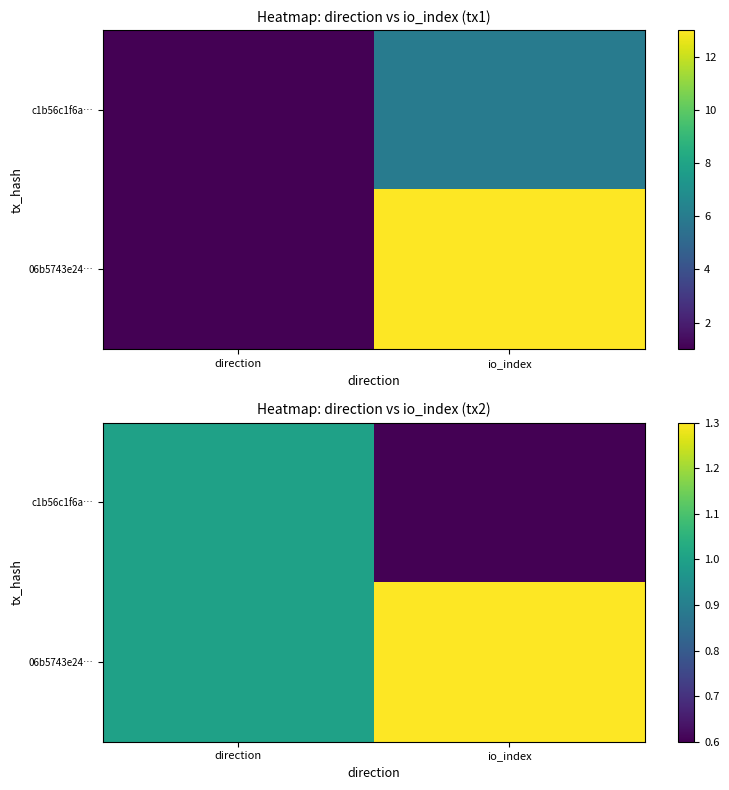

The value of 06b5743e24… at direction is 1.7. True or false?

False